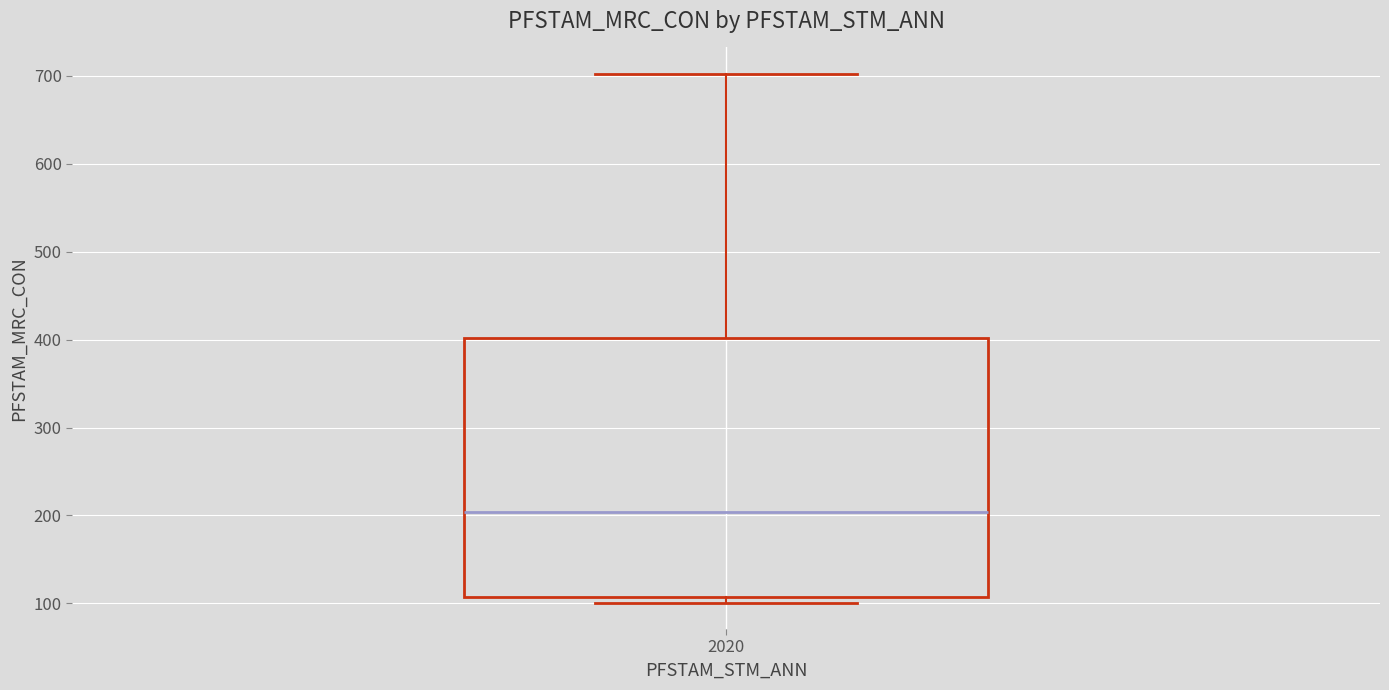

Transcribe this box plot: give where the median line is, the range the box spans, and where the two whiskers end, as read against the y-axis. The values are not printed on the chart, so give them approximately, as read against the axis.

median 200, box 110 to 400, whiskers 100 to 700